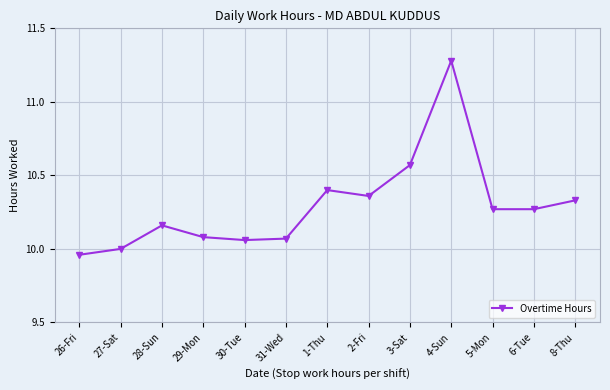

True or false: the data shows 2.4 at 4-Sun.

False